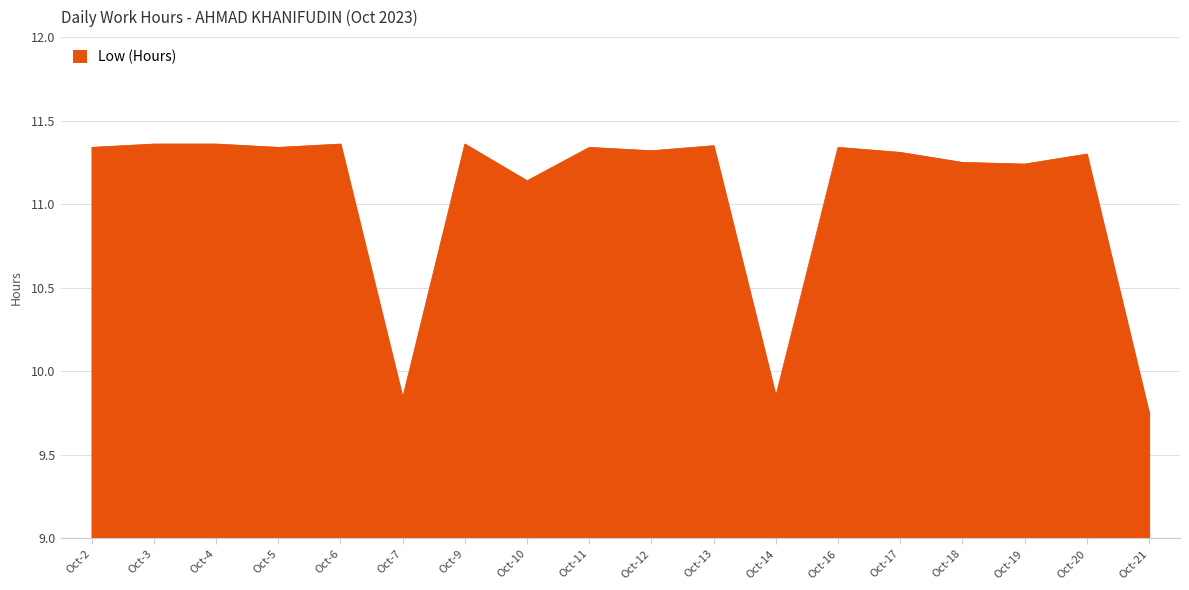

How many values exceed 11?

15